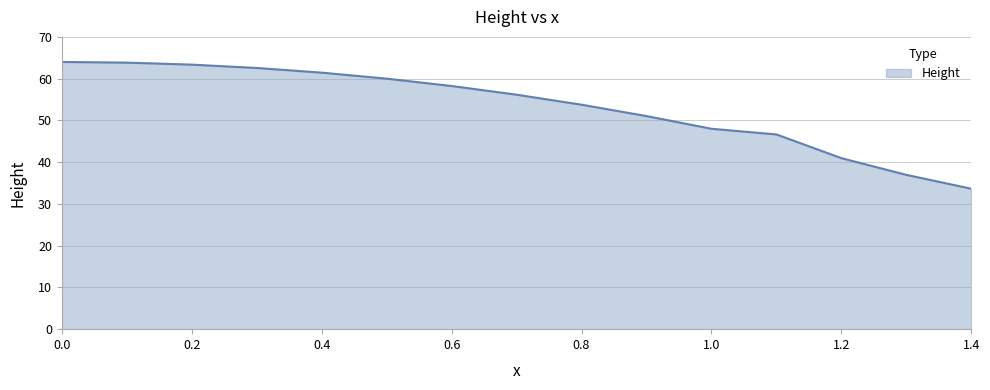

What is the greatest value displayed?

64.0